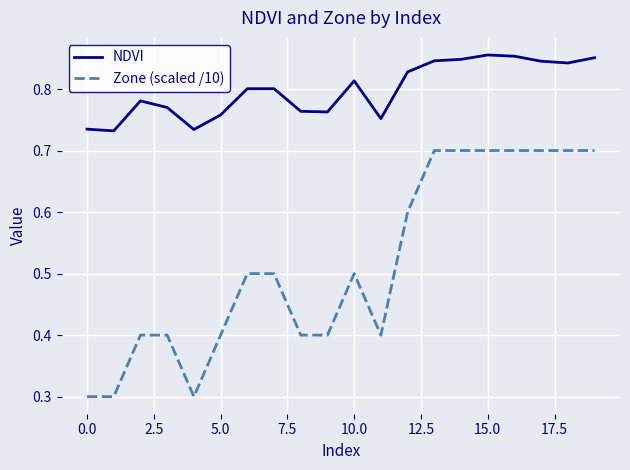

True or false: Zone (scaled /10) and NDVI cross at least once.

False